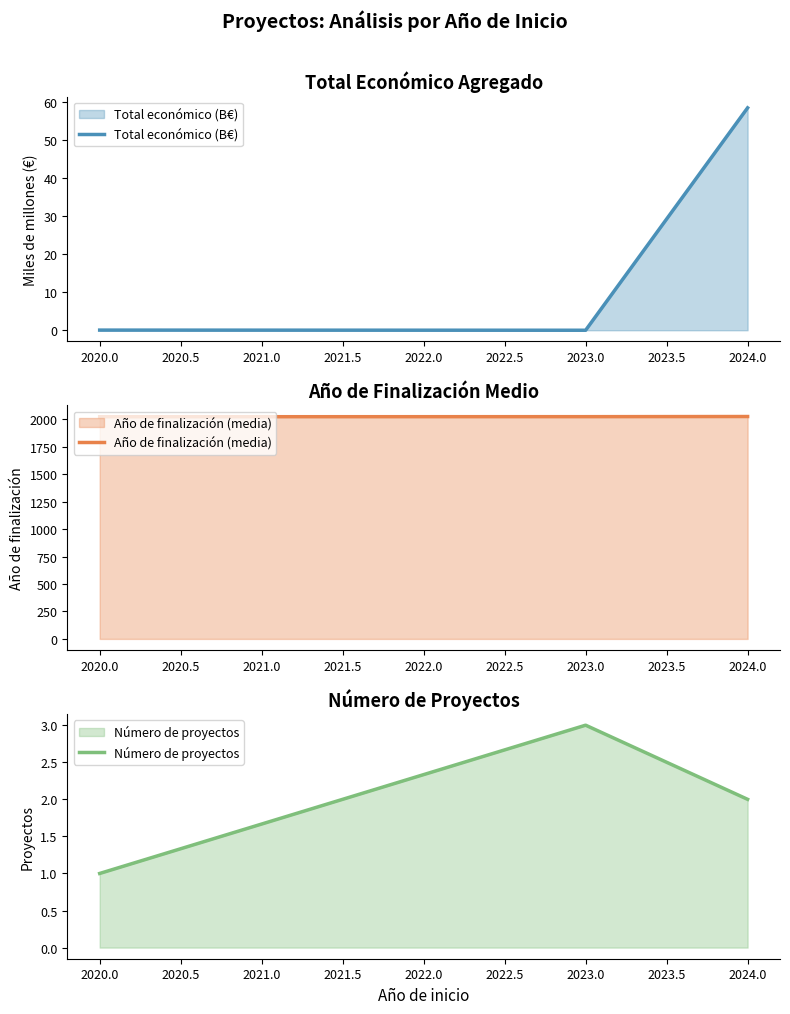

How many lines are shown in the chart?

3